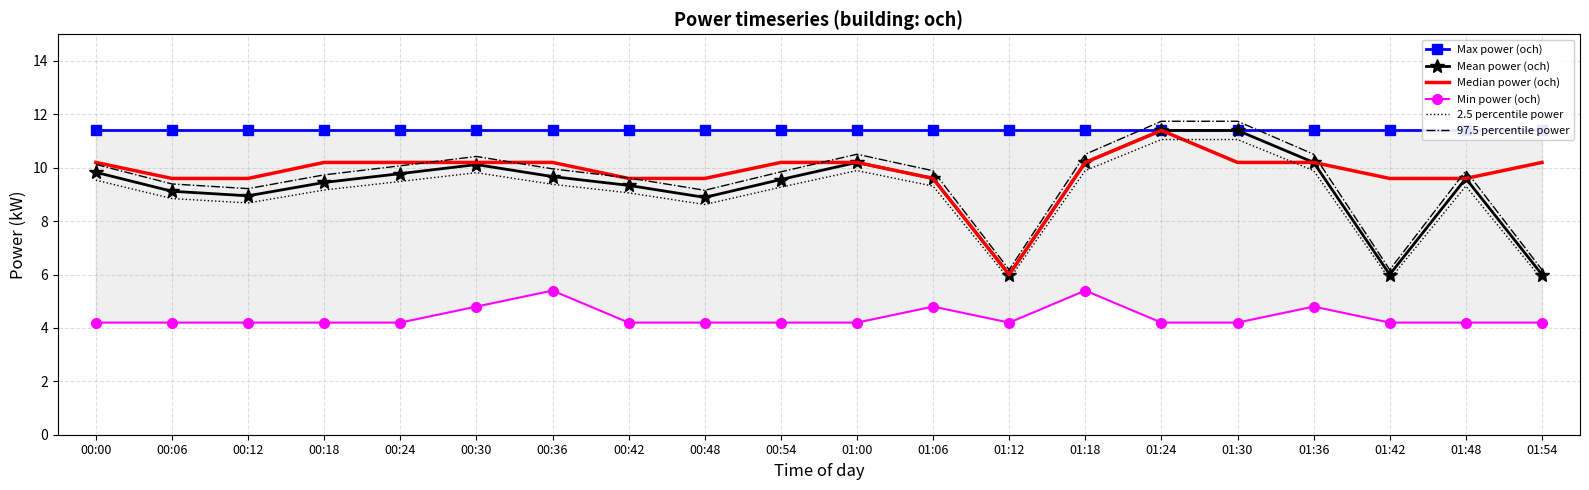

What is the label of the 8th point from the left?

00:42